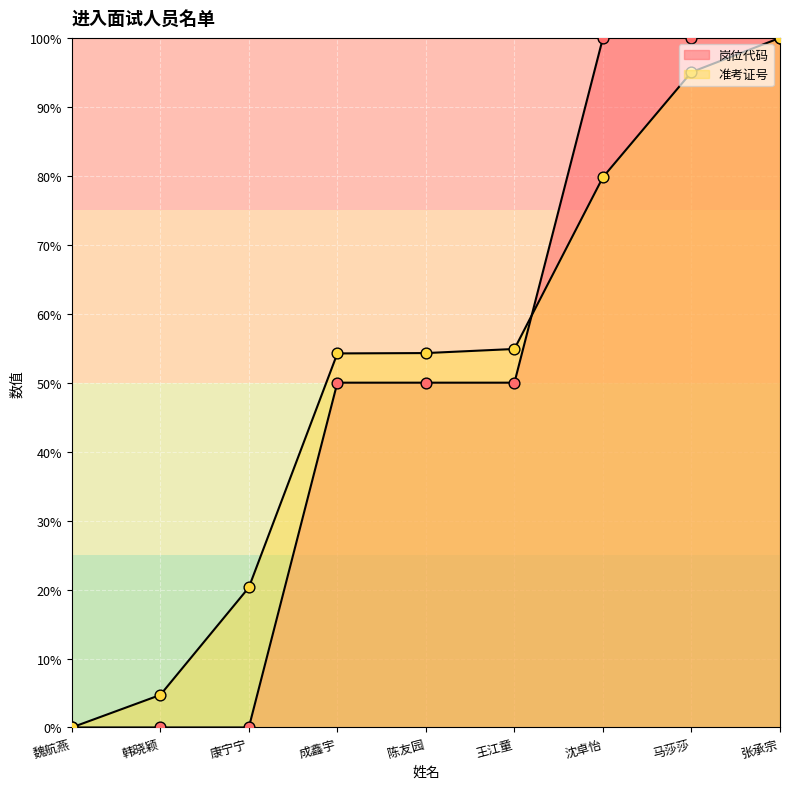

At which category is the sum across all series the highest?

张承宗